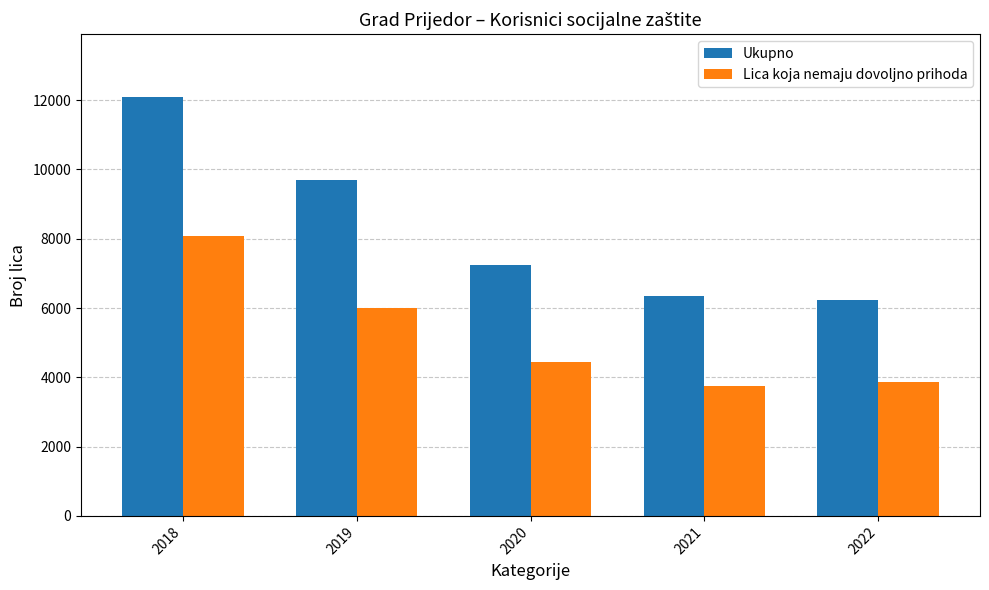

What is the maximum value for Ukupno?

12091